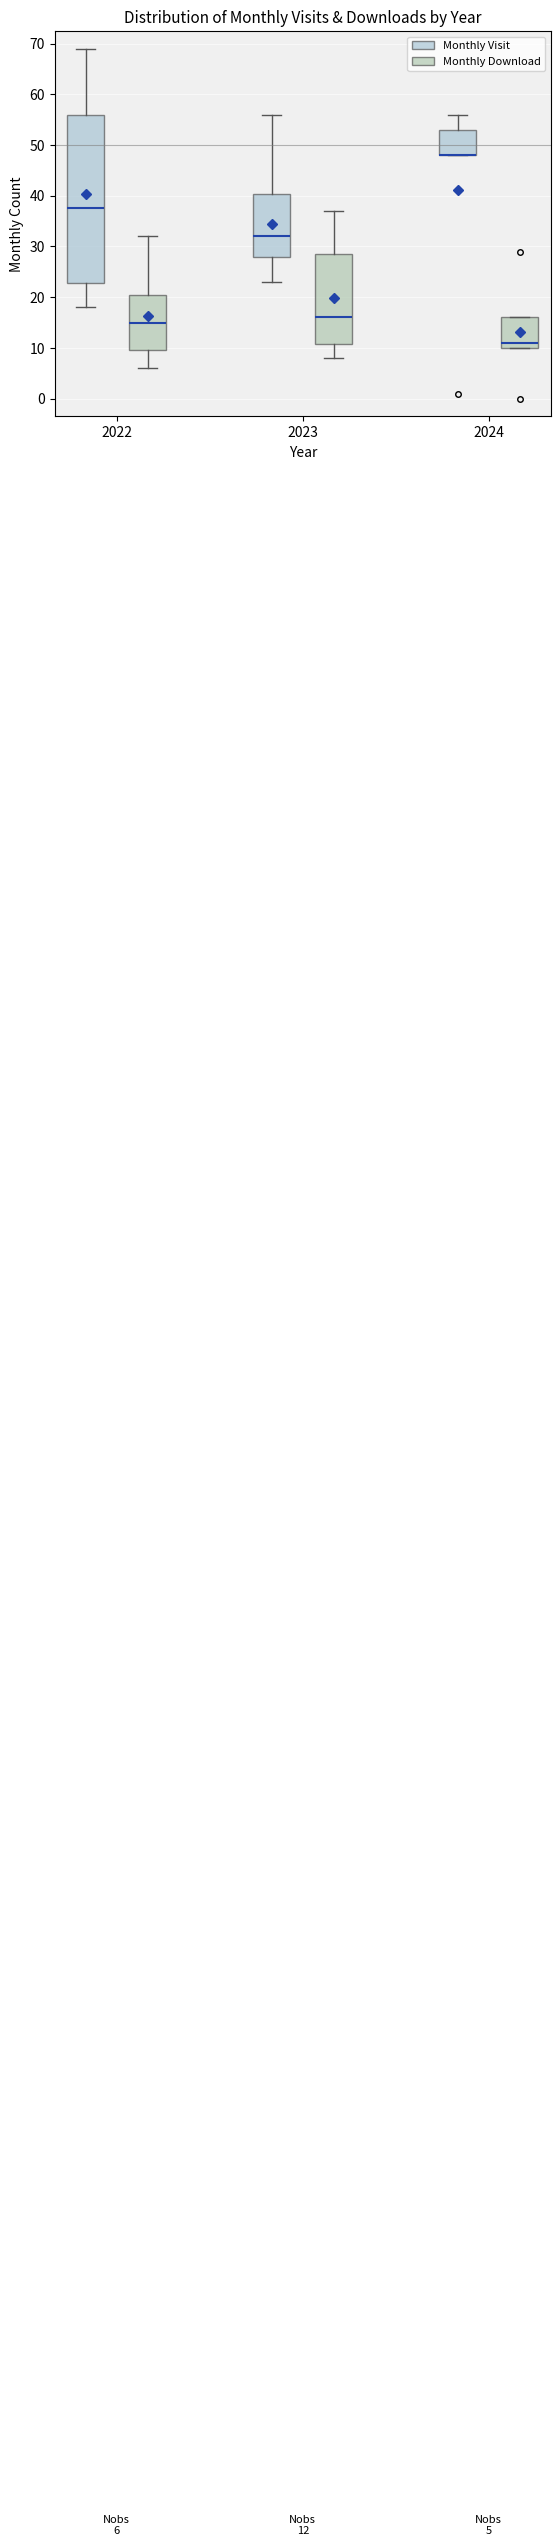

Which box is the tallest, from its lower edge to its upper edge?

2022 (Monthly Visit)